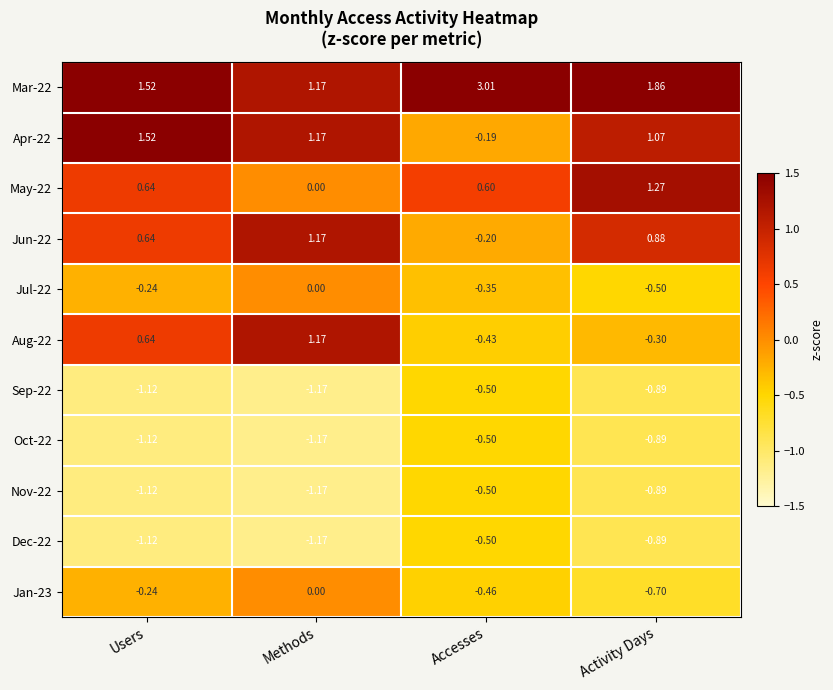

At which category does the chart reach its peak across all series?

Accesses